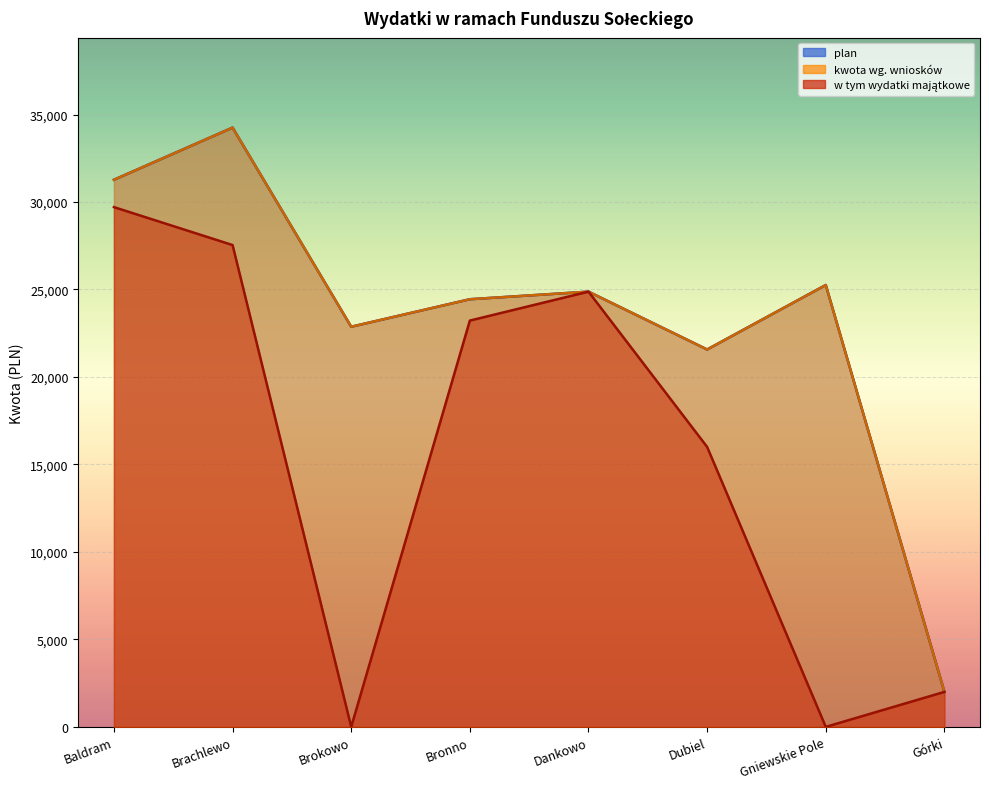

True or false: w tym wydatki majątkowe and plan cross at least once.

False